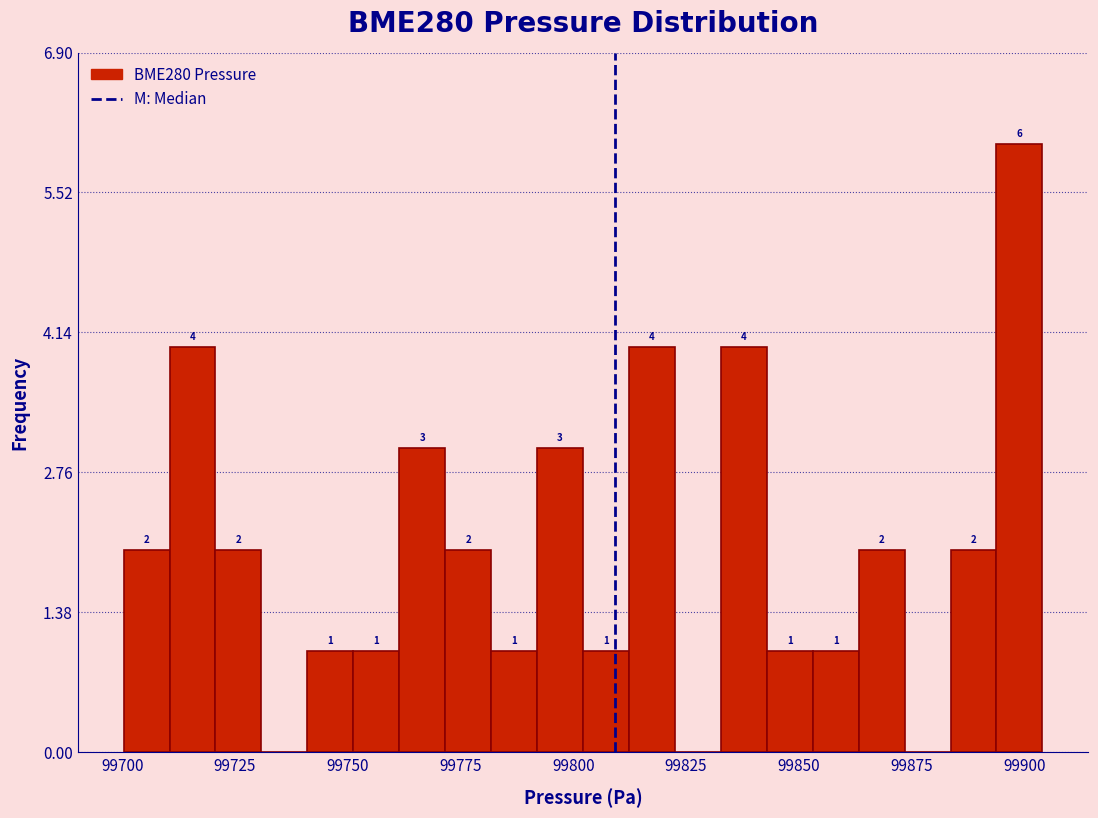

Read against the x-axis, roughly where is the centre of the tallest bar?

99900